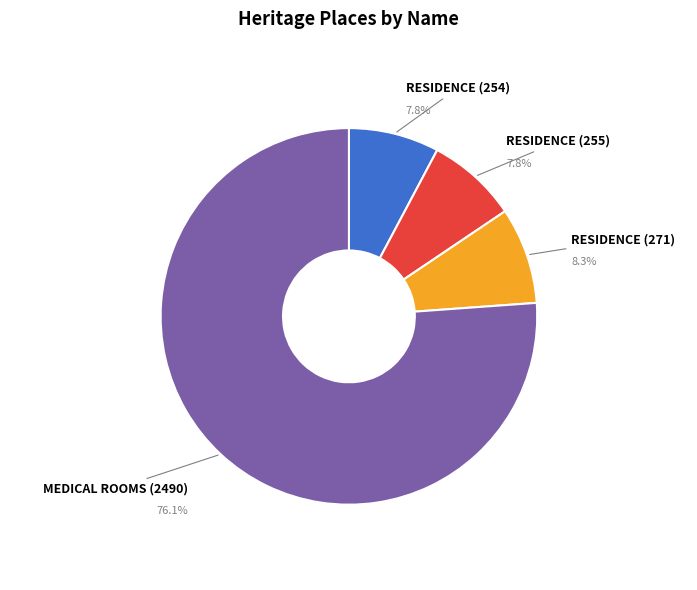

What percentage do RESIDENCE (255) and RESIDENCE (254) together represent?

15.6%